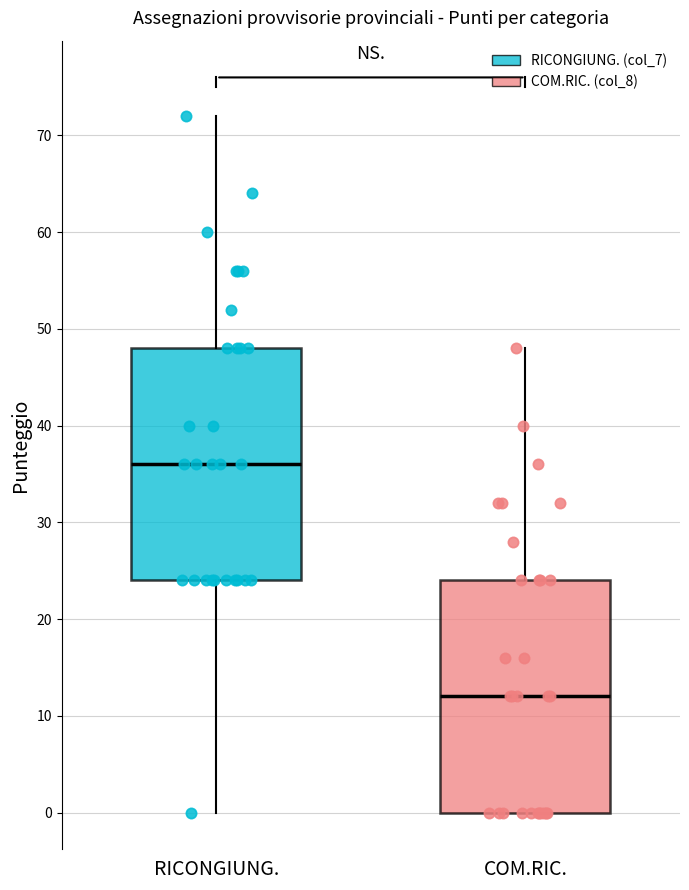

Reading left to right, transcribe this box plot: for each box, give where its median line is, the range the box spans, and where its two whiskers end, as read against the y-axis. The values are not printed on the chart, so give them approximately, as read against the axis.

RICONGIUNG.: median 36, box 24 to 48, whiskers 0 to 72
COM.RIC.: median 12, box 0 to 24, whiskers 0 to 48